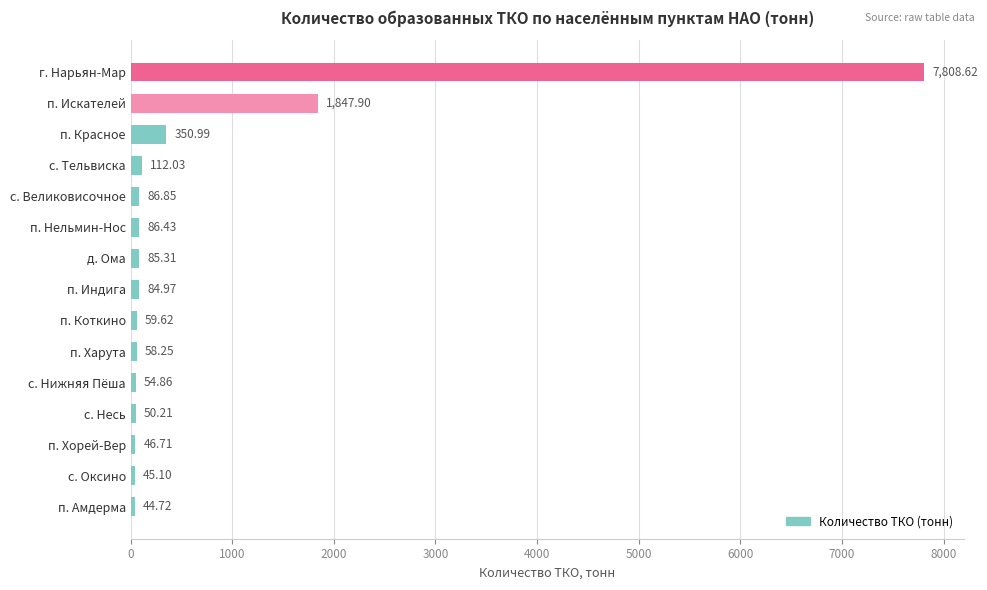

How many series are shown in this chart?

1